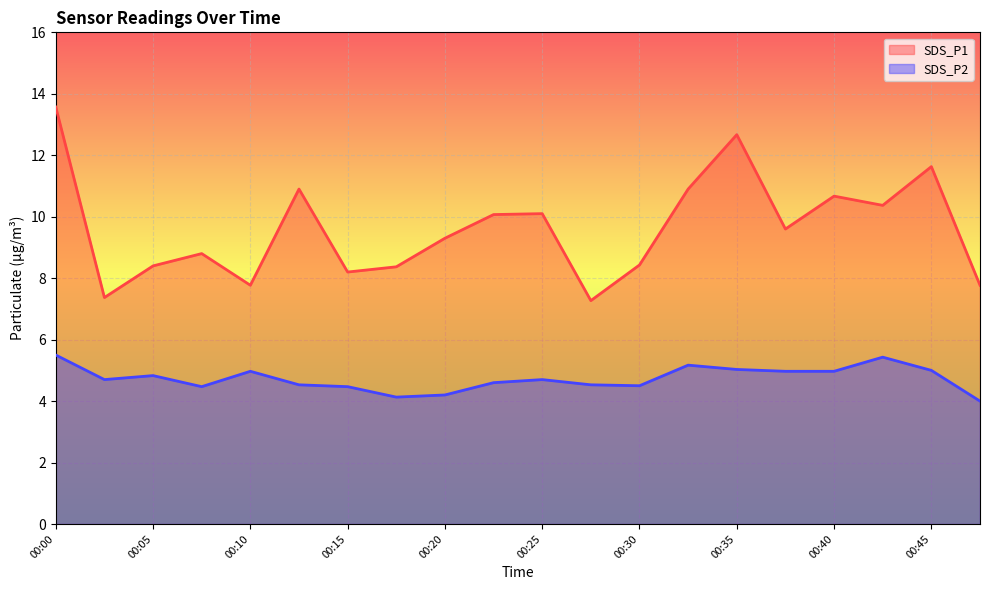

What are all the series names shown in the legend?

SDS_P1, SDS_P2